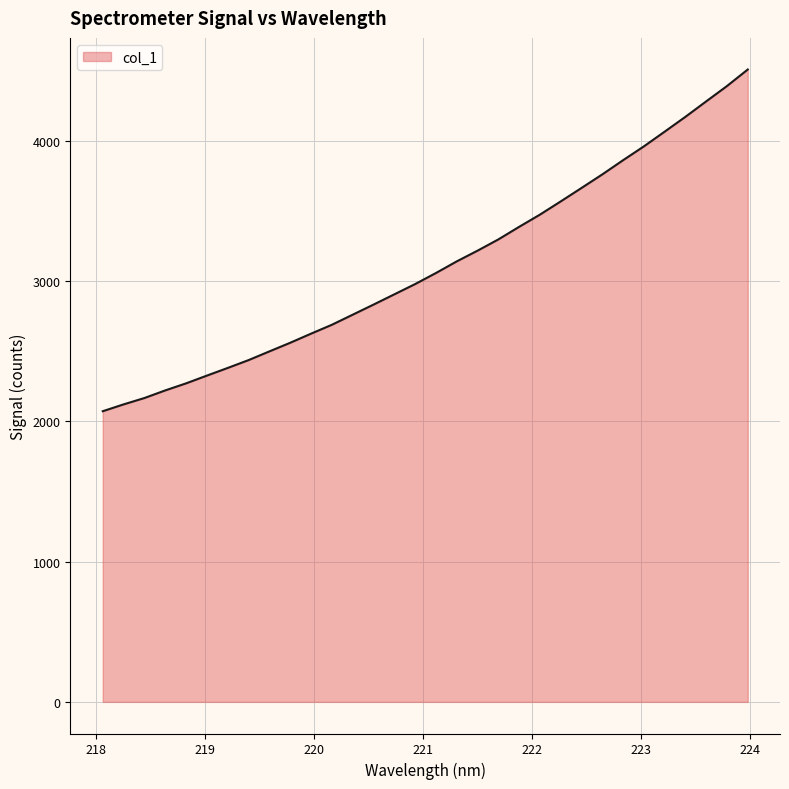

What is the difference between the maximum and minimum values?

2436.7